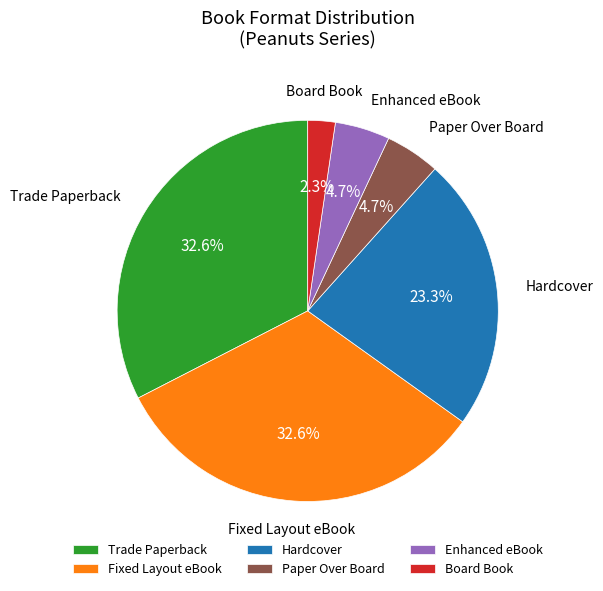

What percentage is NOT represented by Paper Over Board?

95.3%